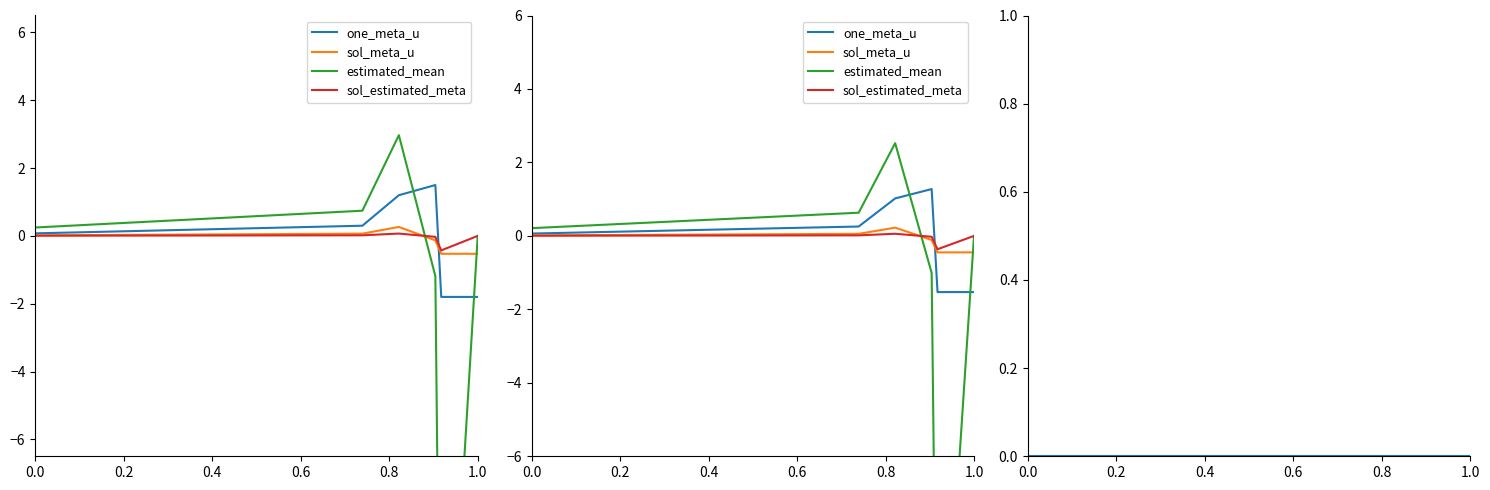

At how many categories does at least one series exceed -11?

6